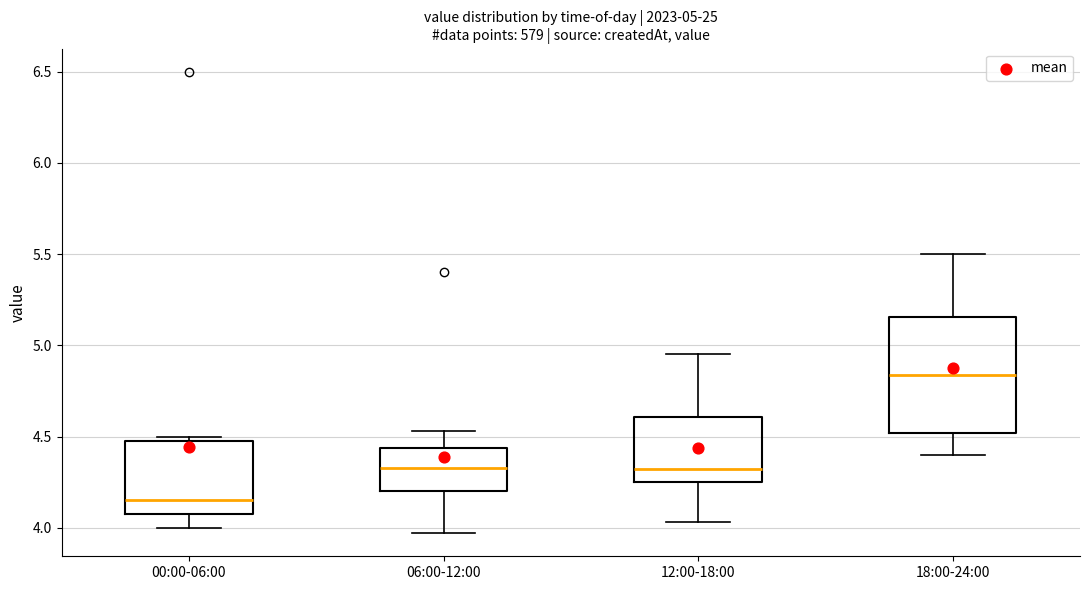

Comparing the boxes themselves (not the whiskers), which one is the tallest?

18:00-24:00